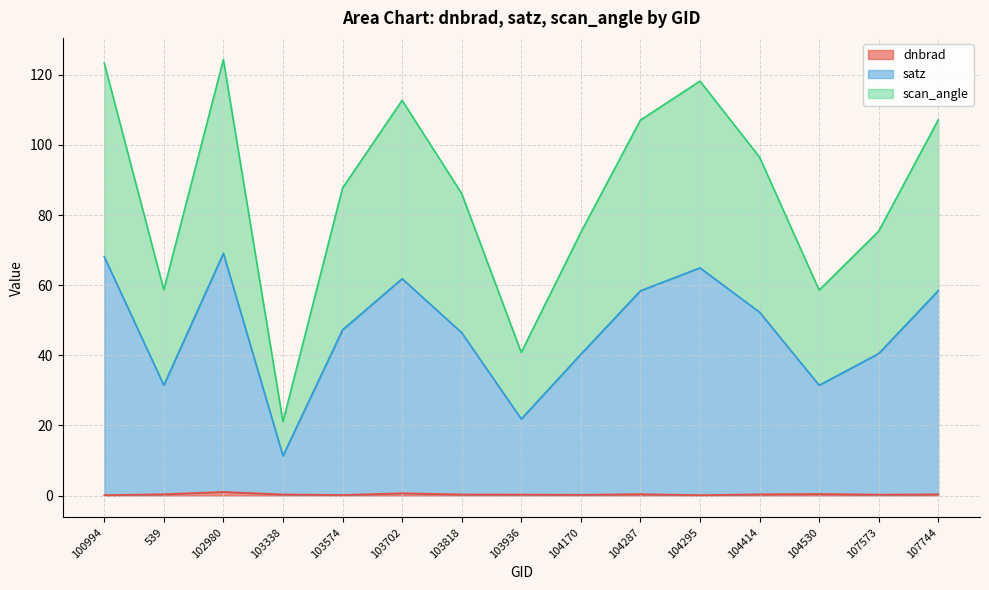

What is the total value across all series at 100994?

123.3